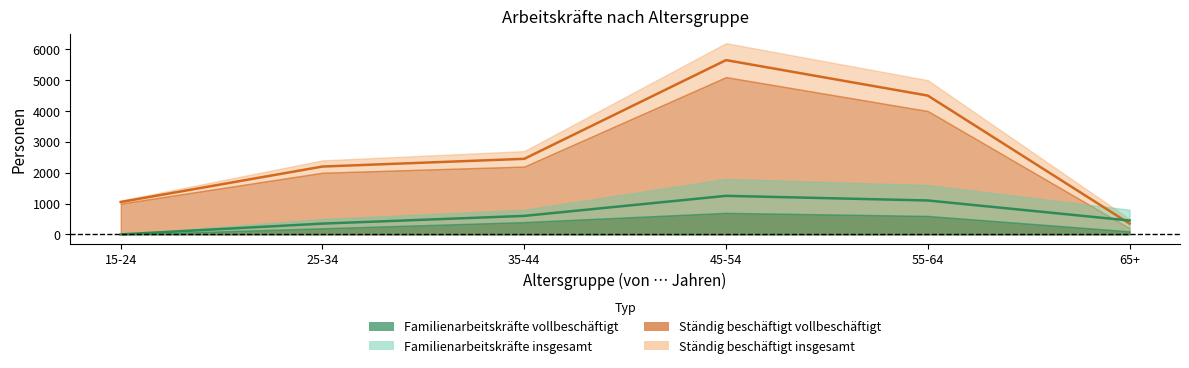

What is the total value across all series at 15-24?

1050